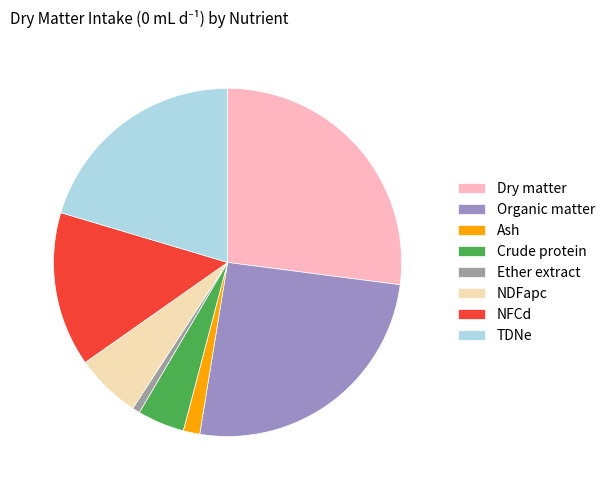

Is the sum of TDNe and NDFapc greater than half?

No